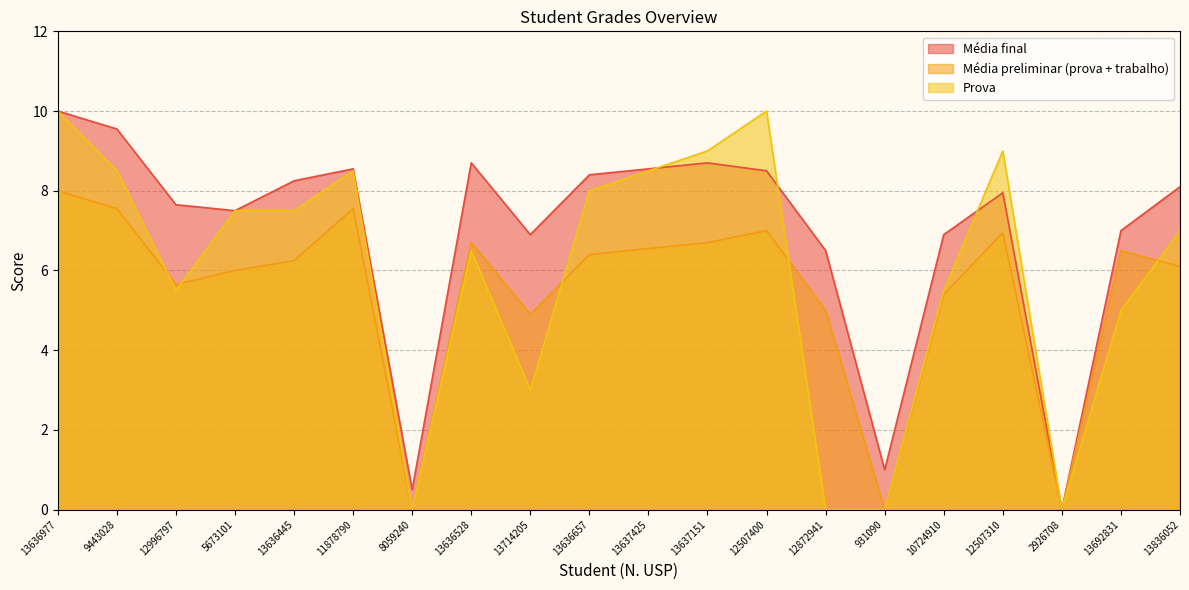

True or false: Média preliminar (prova + trabalho) and Média final intersect in this chart.

False